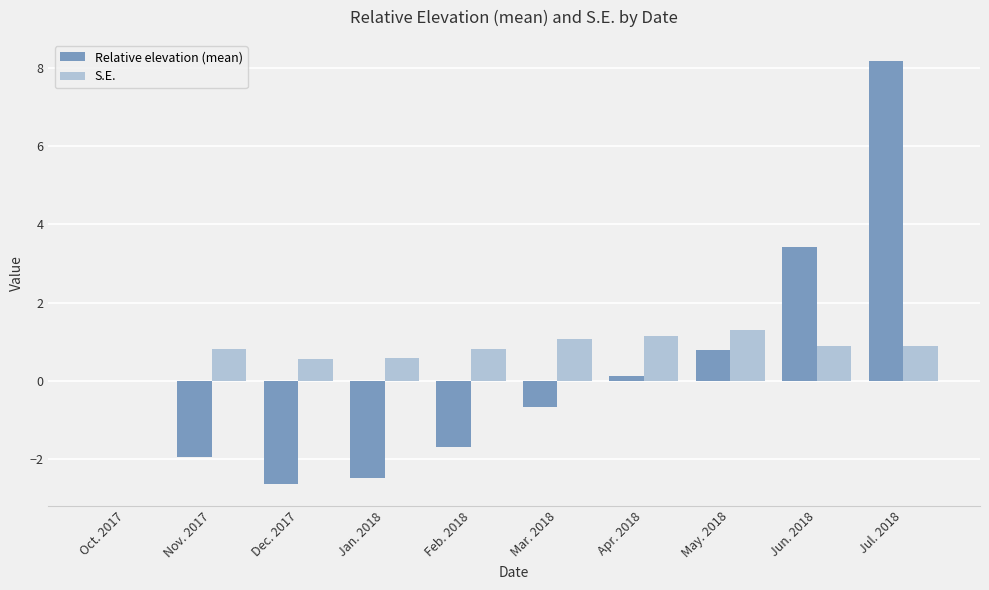

True or false: S.E. has a value of 0.6 at Jan. 2018.

True